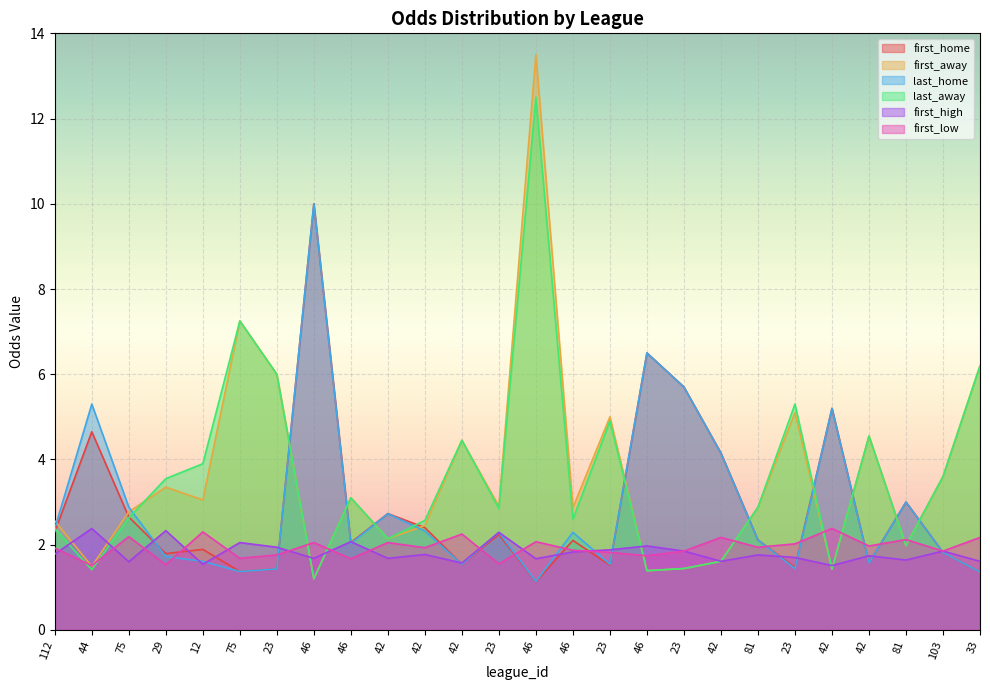

Between 23 and 103, which series saw the biggest shift?

first_home